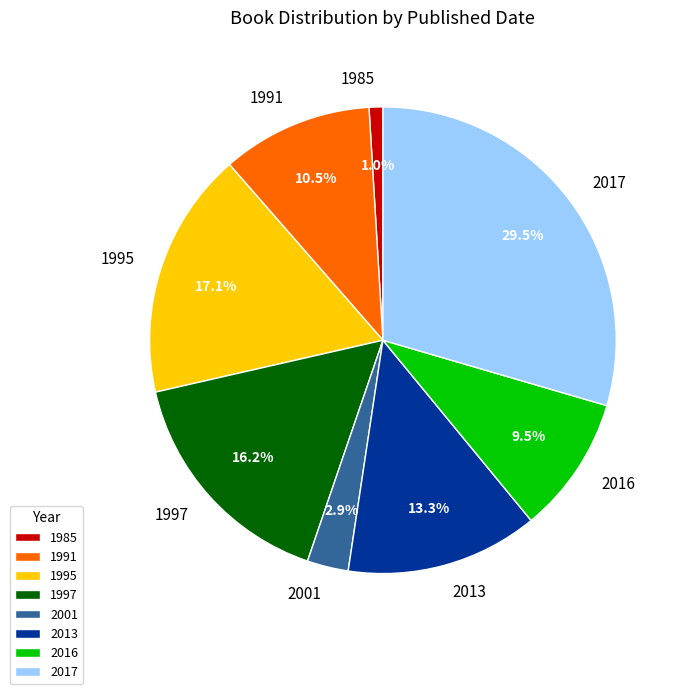

Between 2016 and 1991, which is larger?

1991